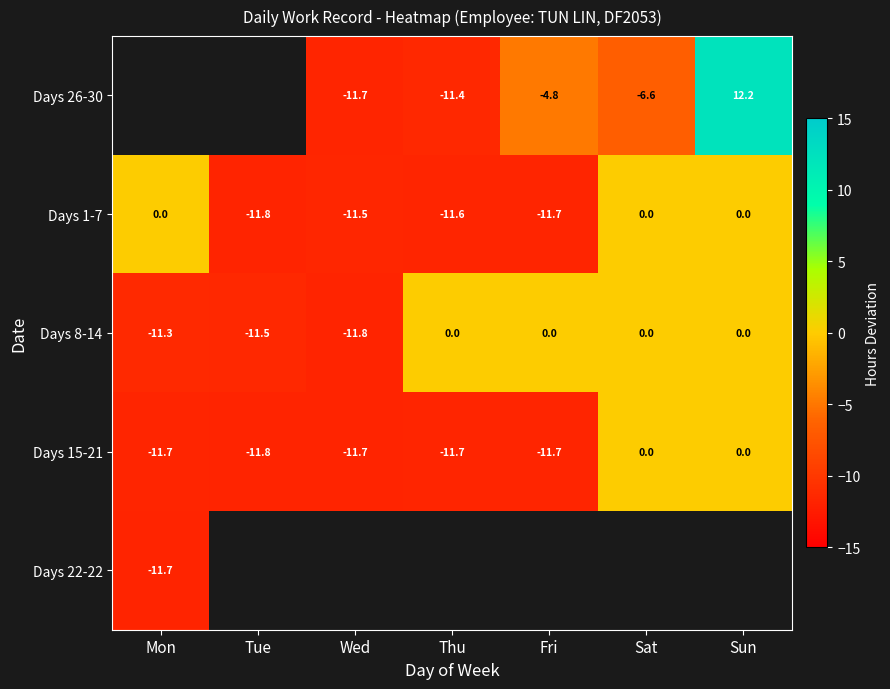

How many series are shown in this chart?

5